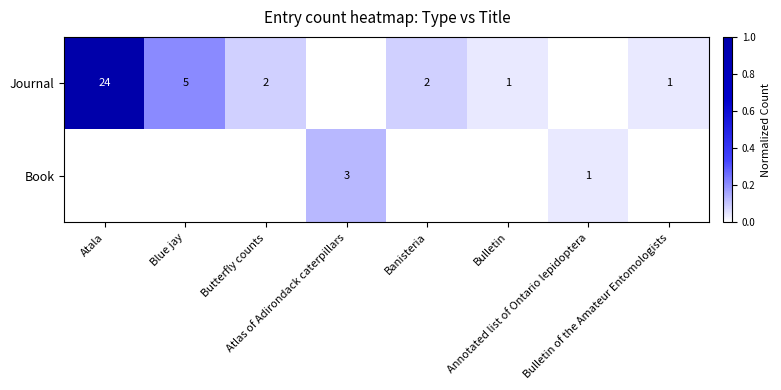

True or false: Book has a value of 0.0 at Bulletin.

False